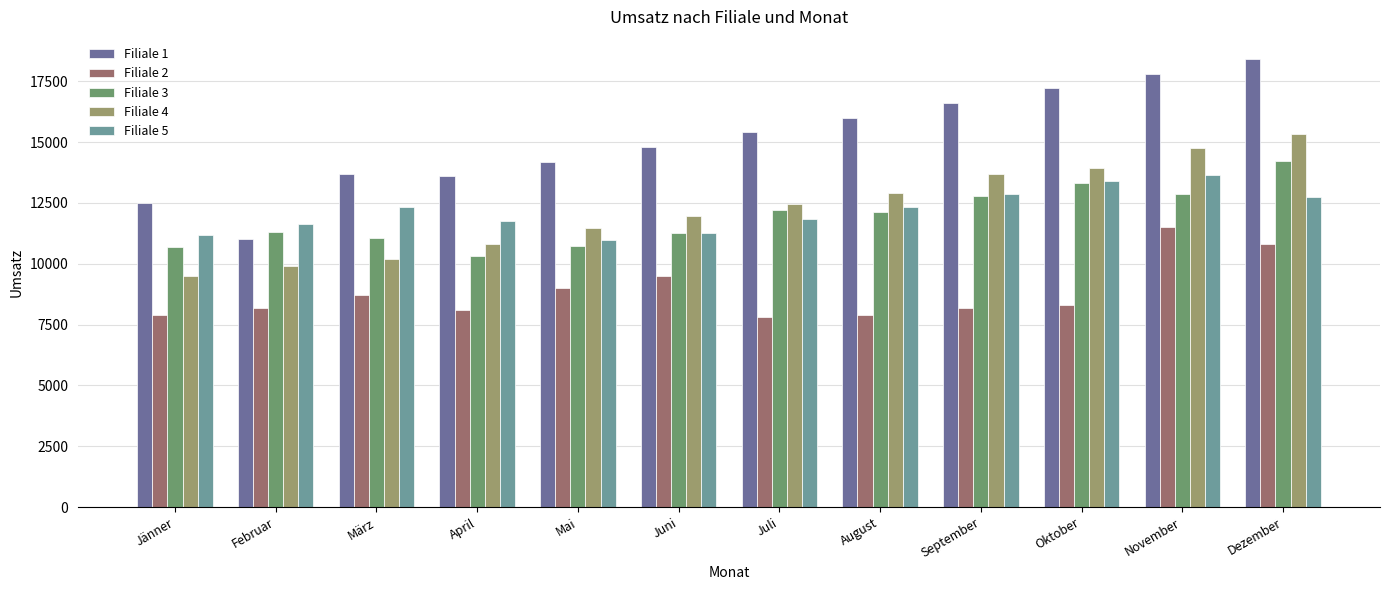

Which category has the highest value across all series?

Dezember